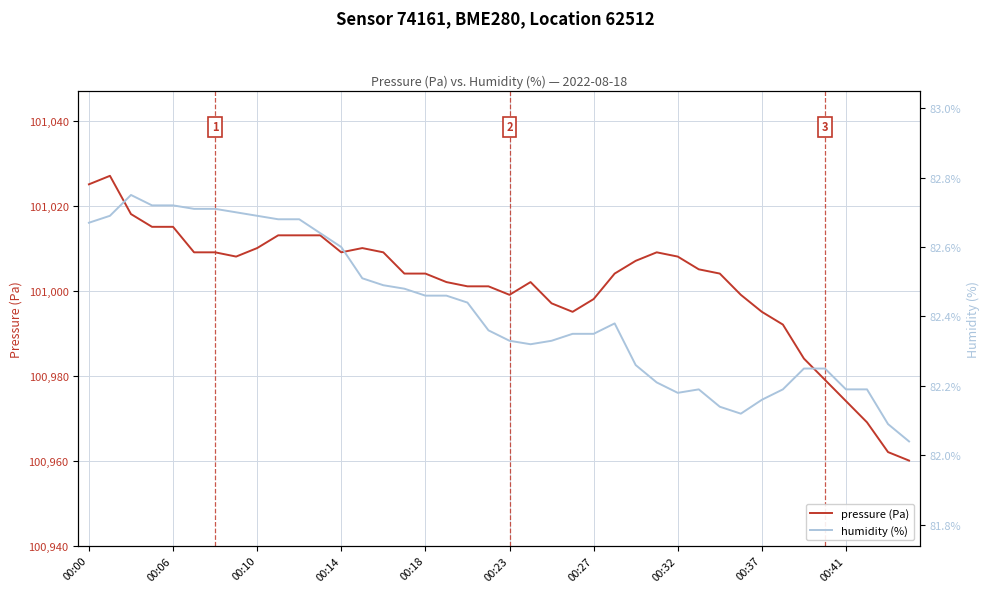

At which label is humidity (%) closest to 82?

39